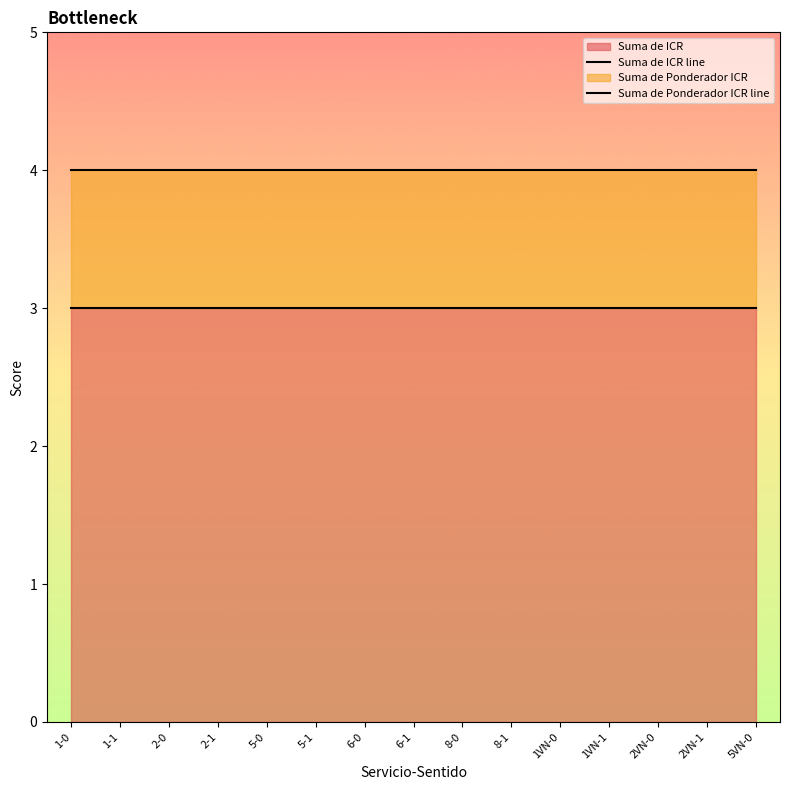

Which category has the highest value across all series?

1-0